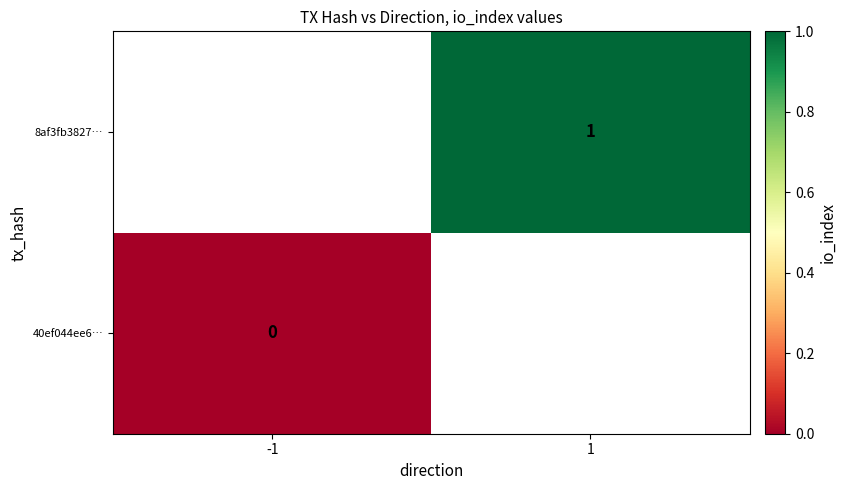

What is the greatest value displayed?

1.0